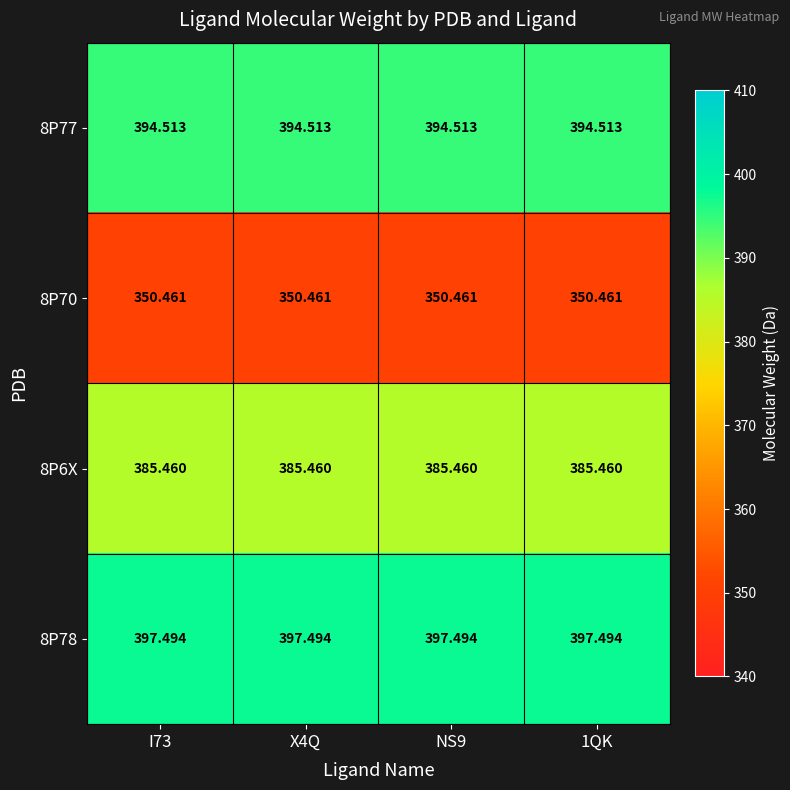

At I73, list the series in order from smallest to largest.

8P70, 8P6X, 8P77, 8P78